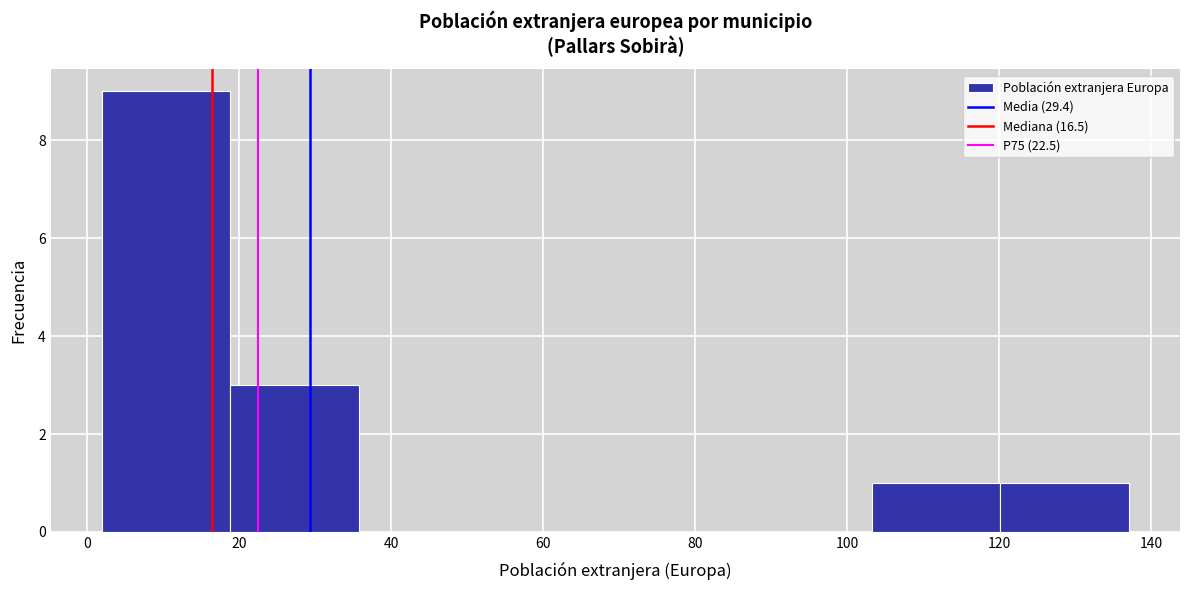

Which range on the x-axis has the tallest bar?

2 to 18